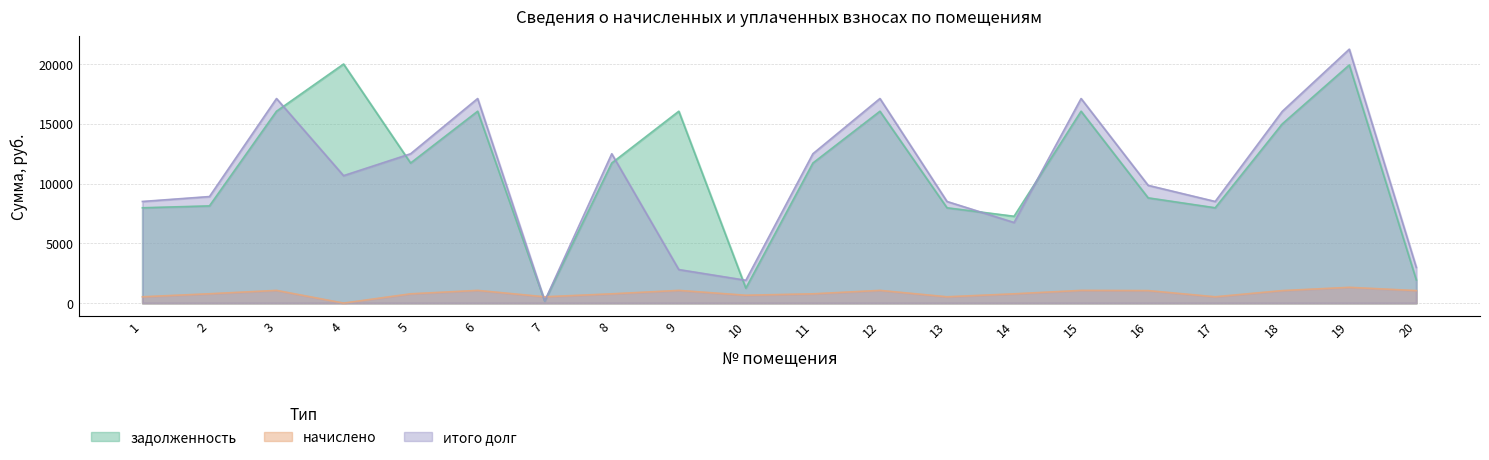

What are all the series names shown in the legend?

задолженность, итого долг